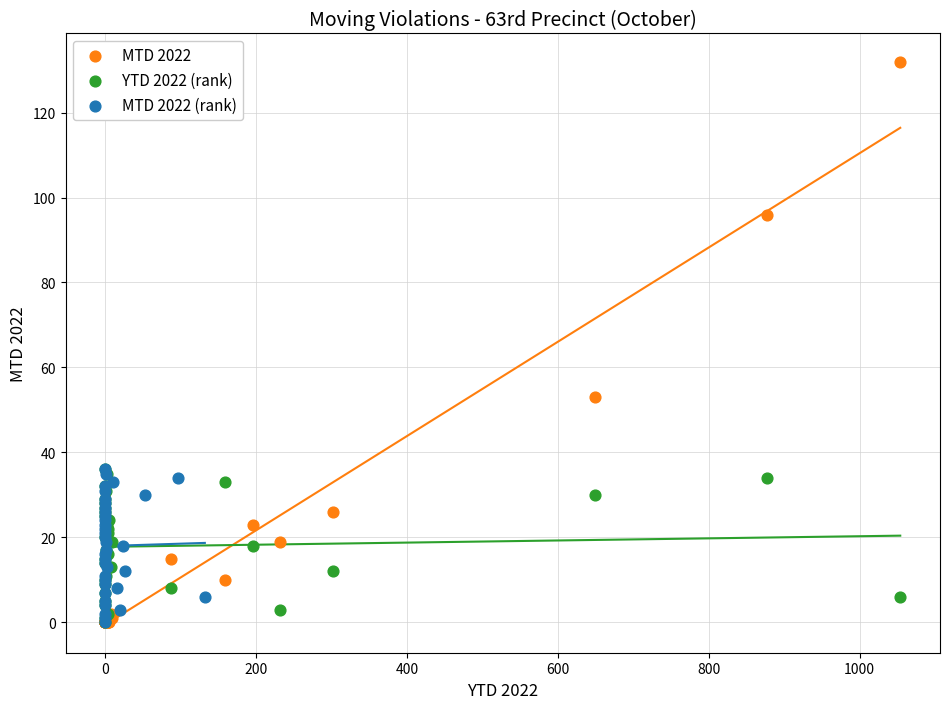

What are all the series names shown in the legend?

MTD 2022, YTD 2022 (rank), MTD 2022 (rank)